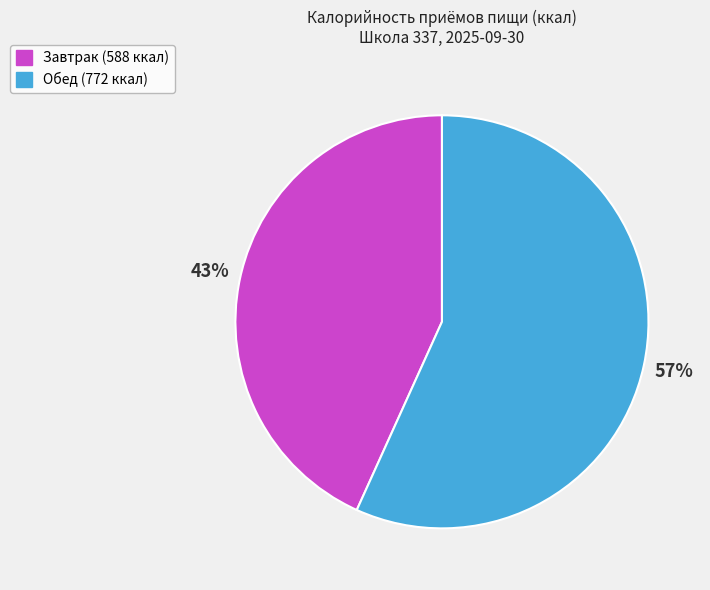

Rank the categories by value from highest to lowest.

Обед, Завтрак